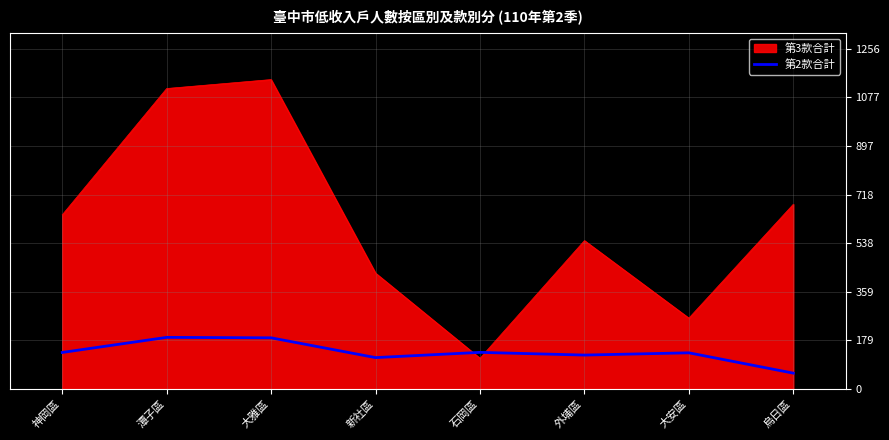

Is it true that 第3款合計 equals 192.5 at 神岡區?

False